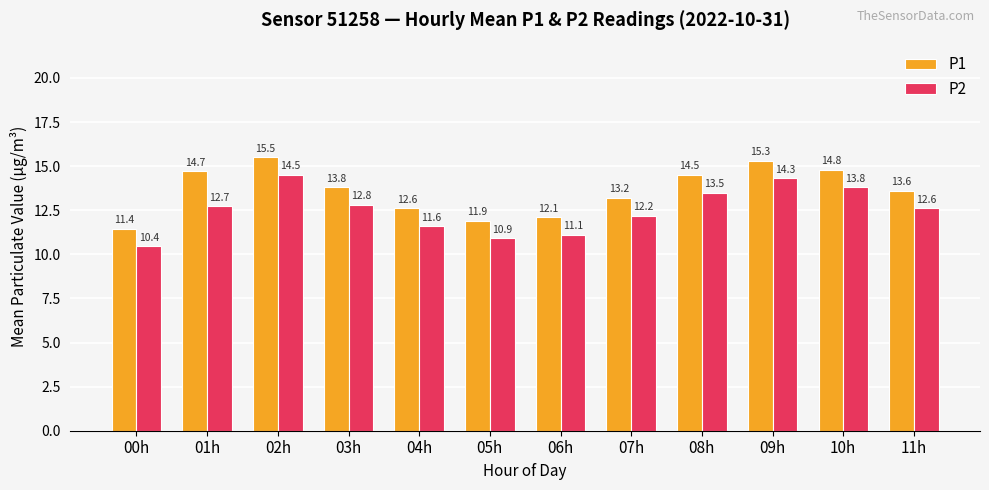

Does the chart contain any negative values?

No